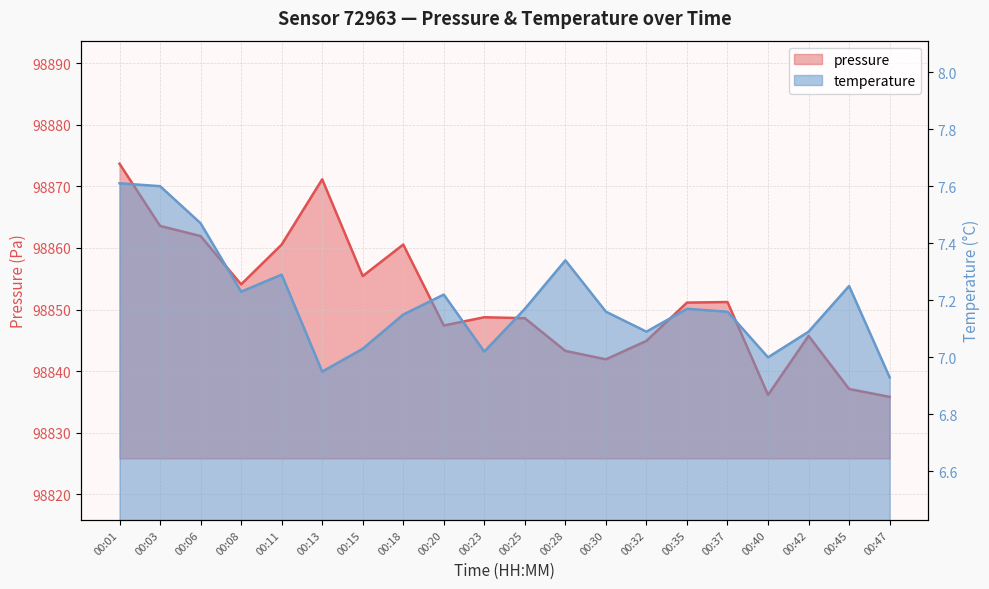

Reading right to left, transcribe all the data shown in this chart.

pressure: 98835.8	98837.1	98845.7	98836.1	98851.2	98851.1	98844.9	98841.9	98843.3	98848.6	98848.8	98847.4	98860.6	98855.4	98871.2	98860.6	98854.1	98861.9	98863.6	98873.7
temperature: 6.9	7.2	7.1	7.0	7.2	7.2	7.1	7.2	7.3	7.2	7.0	7.2	7.2	7.0	7.0	7.3	7.2	7.5	7.6	7.6